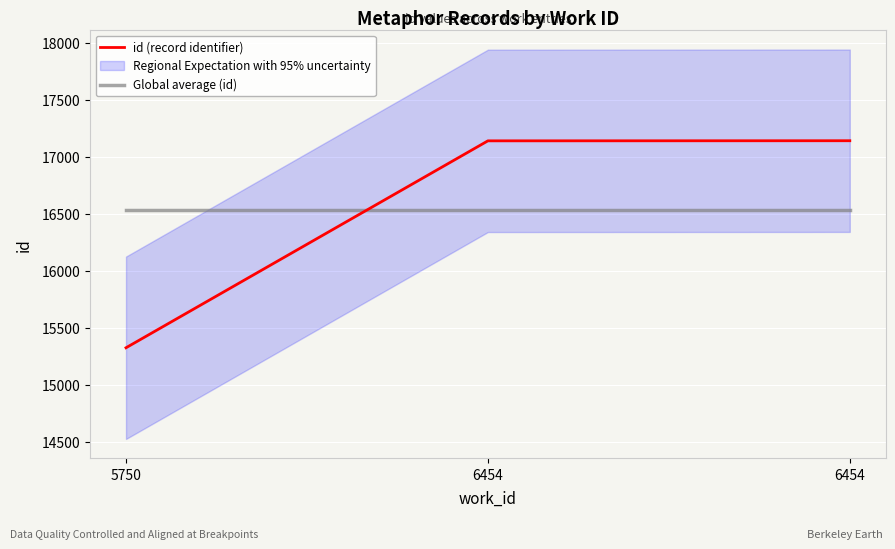

Count the number of categories in the chart.

3